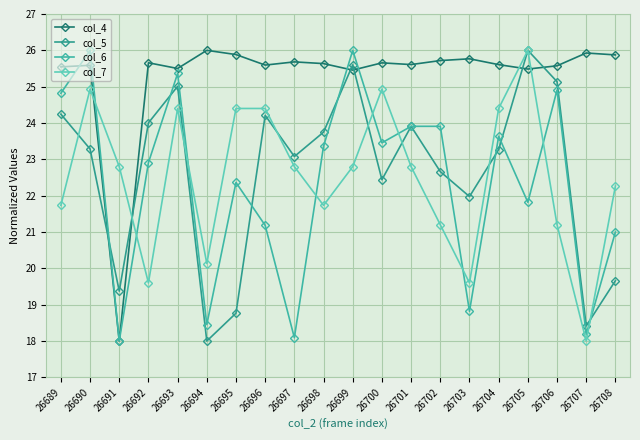

Reading right to left, list all the values displayed in this chart.

col_4: 26708=25.9	26707=25.9	26706=25.6	26705=25.5	26704=25.6	26703=25.8	26702=25.7	26701=25.6	26700=25.7	26699=25.5	26698=25.6	26697=25.7	26696=25.6	26695=25.9	26694=26.0	26693=25.5	26692=25.7	26691=18.0	26690=25.6	26689=25.5
col_5: 26708=19.7	26707=18.4	26706=25.1	26705=26.0	26704=23.3	26703=22.0	26702=22.7	26701=23.9	26700=22.4	26699=25.6	26698=23.7	26697=23.1	26696=24.2	26695=18.8	26694=18.0	26693=25.0	26692=24.0	26691=19.4	26690=23.3	26689=24.2
col_6: 26708=21.0	26707=18.2	26706=24.9	26705=21.8	26704=23.6	26703=18.8	26702=23.9	26701=23.9	26700=23.5	26699=26.0	26698=23.4	26697=18.1	26696=21.2	26695=22.4	26694=18.5	26693=25.4	26692=22.9	26691=18.0	26690=26.0	26689=24.8
col_7: 26708=22.3	26707=18.0	26706=21.2	26705=26.0	26704=24.4	26703=19.6	26702=21.2	26701=22.8	26700=24.9	26699=22.8	26698=21.7	26697=22.8	26696=24.4	26695=24.4	26694=20.1	26693=24.4	26692=19.6	26691=22.8	26690=24.9	26689=21.7